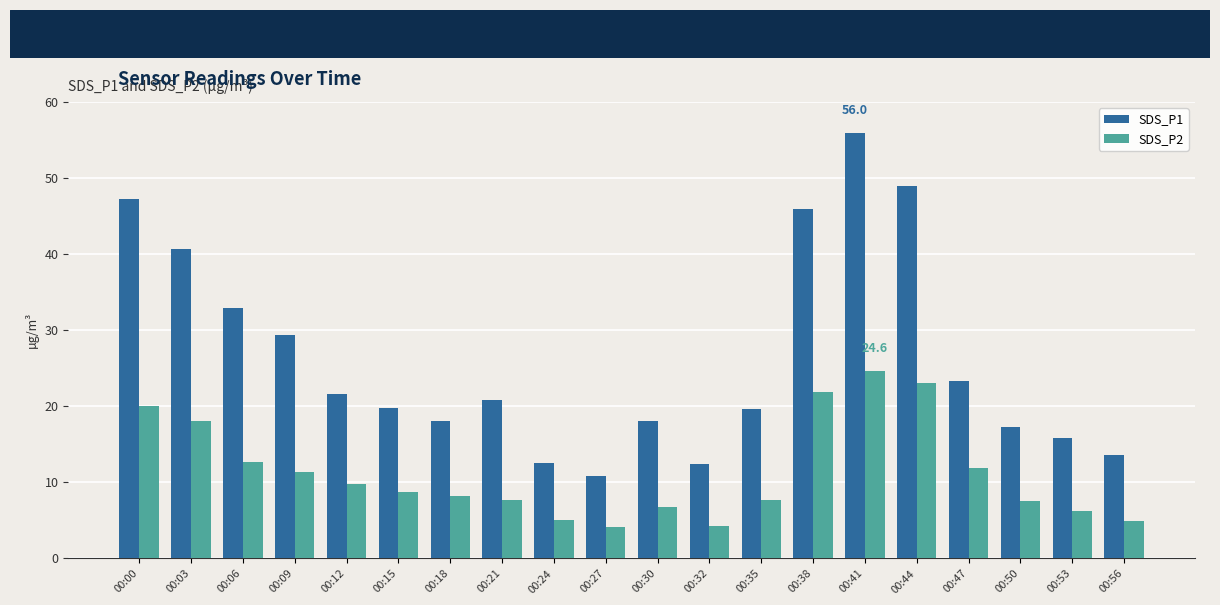

How many bars are there in total?

40